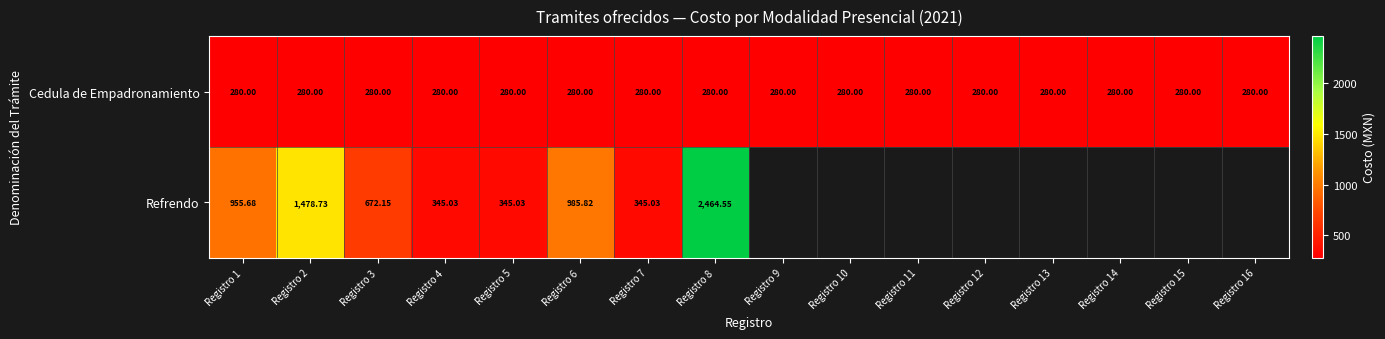

Which series changed the most between Registro 2 and Registro 6?

Refrendo